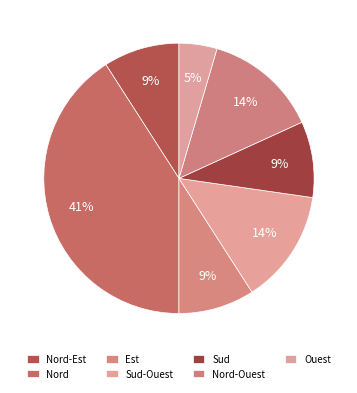

How many segments does this pie chart have?

7